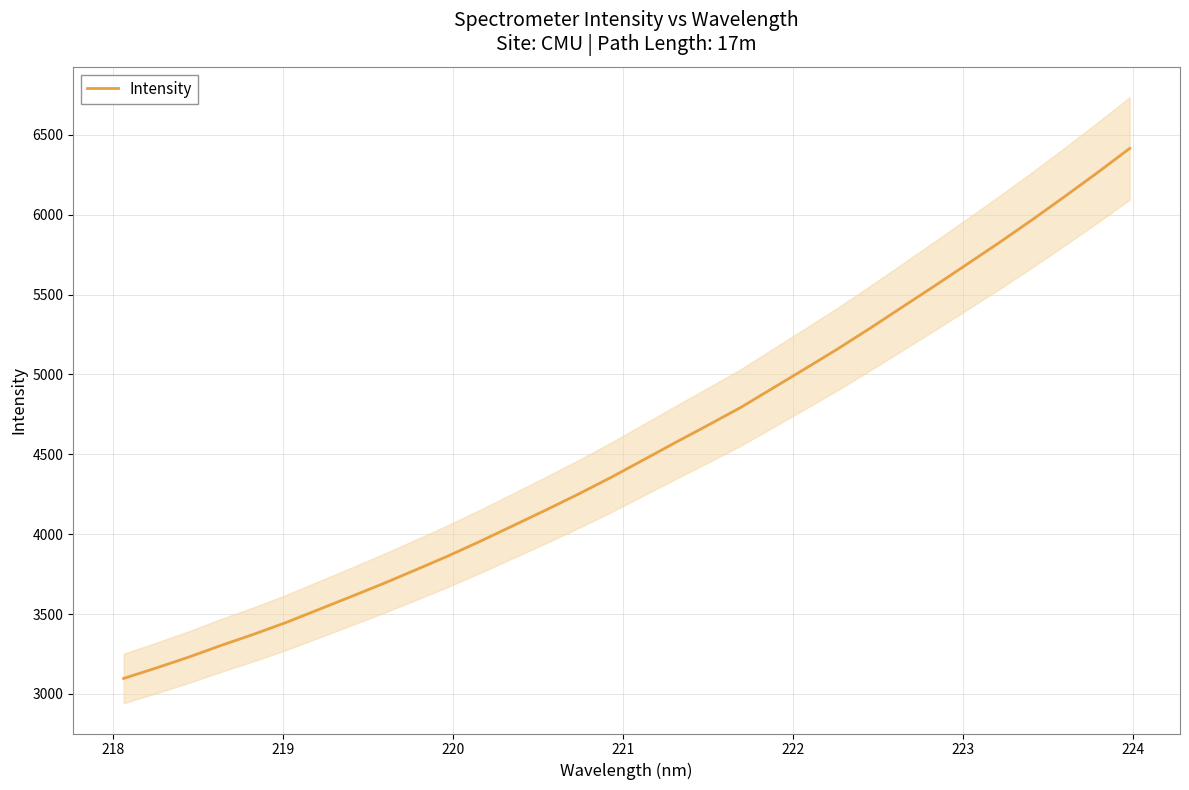

What is the minimum value for Intensity?

3096.9